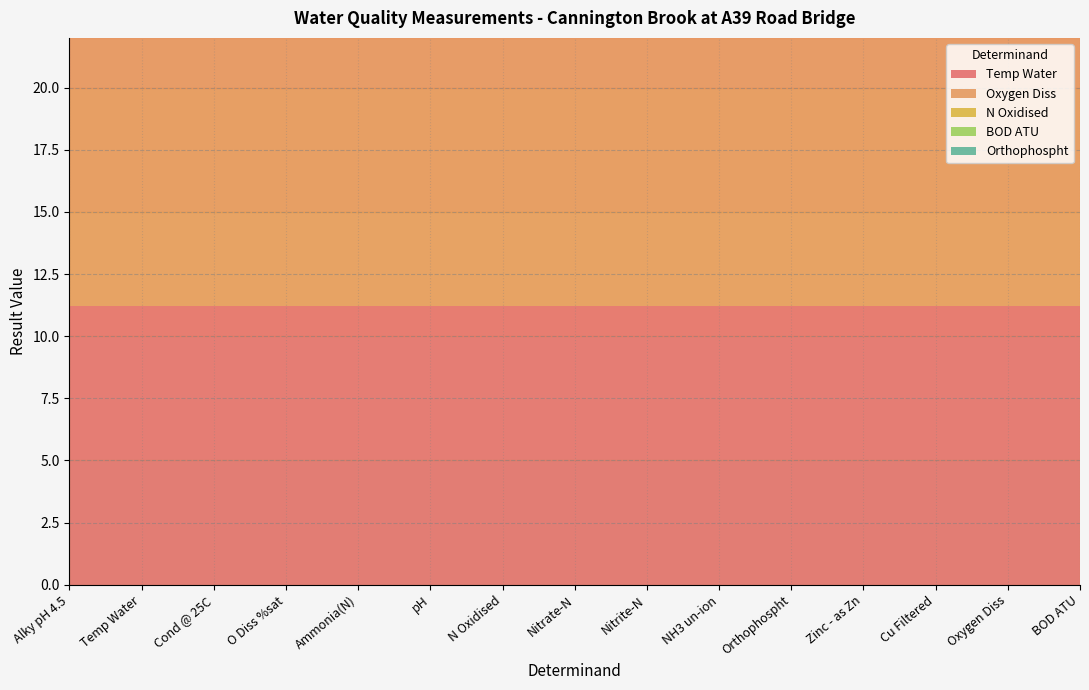

Reading left to right, transcribe all the data shown in this chart.

Temp Water: 11.2	11.2	11.2	11.2	11.2	11.2	11.2	11.2	11.2	11.2	11.2	11.2	11.2	11.2	11.2
Oxygen Diss: 10.9	10.9	10.9	10.9	10.9	10.9	10.9	10.9	10.9	10.9	10.9	10.9	10.9	10.9	10.9
N Oxidised: 2.9	2.9	2.9	2.9	2.9	2.9	2.9	2.9	2.9	2.9	2.9	2.9	2.9	2.9	2.9
BOD ATU: 2.5	2.5	2.5	2.5	2.5	2.5	2.5	2.5	2.5	2.5	2.5	2.5	2.5	2.5	2.5
Orthophospht: 0.3	0.3	0.3	0.3	0.3	0.3	0.3	0.3	0.3	0.3	0.3	0.3	0.3	0.3	0.3